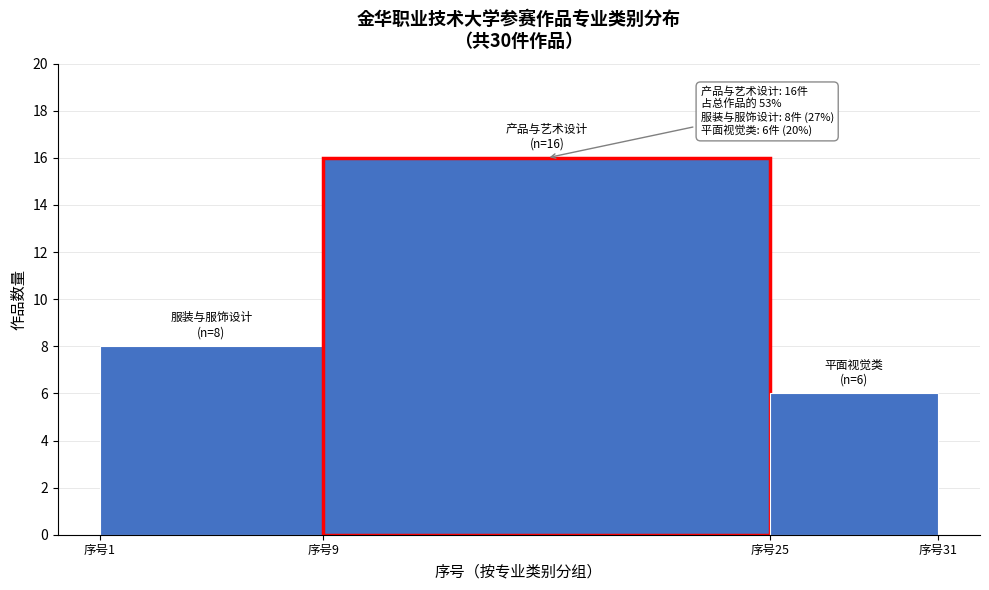

Reading left to right, what are all the values shown in this chart?

序号1=8	序号9=16	序号25=6